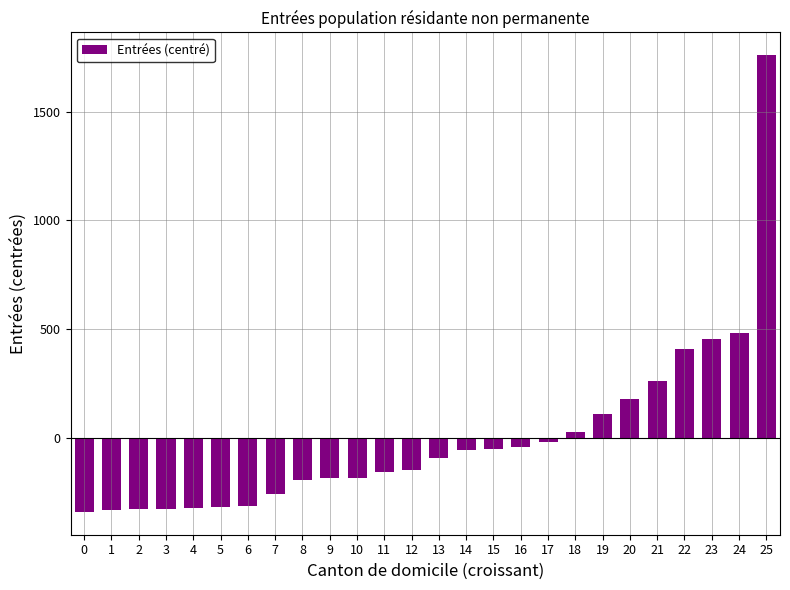

What is the difference between the values at 2 and 15?

277.0